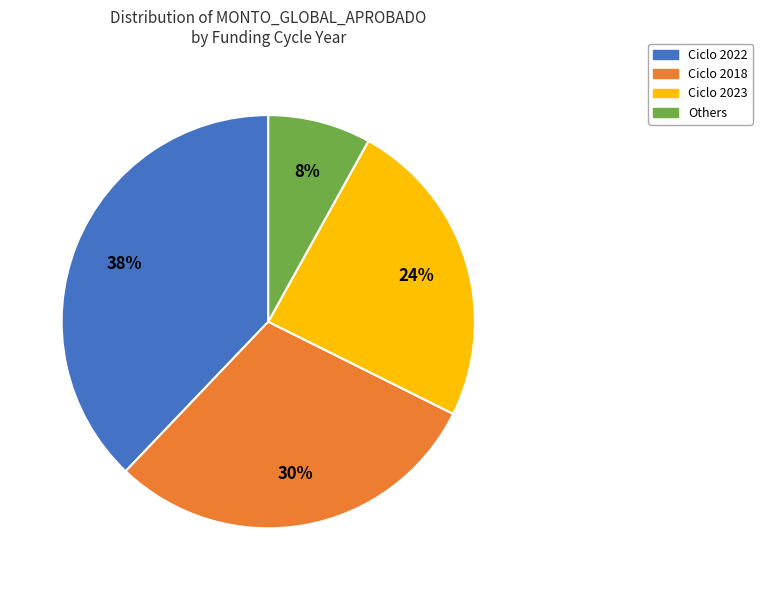

Is it true that Ciclo 2022 is 38% of the pie?

True